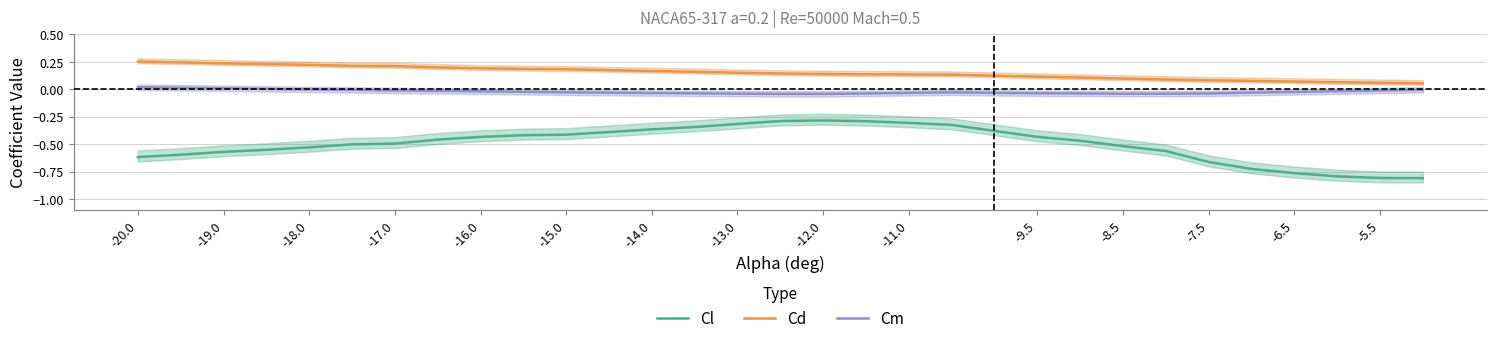

True or false: Cm and Cl cross at least once.

False